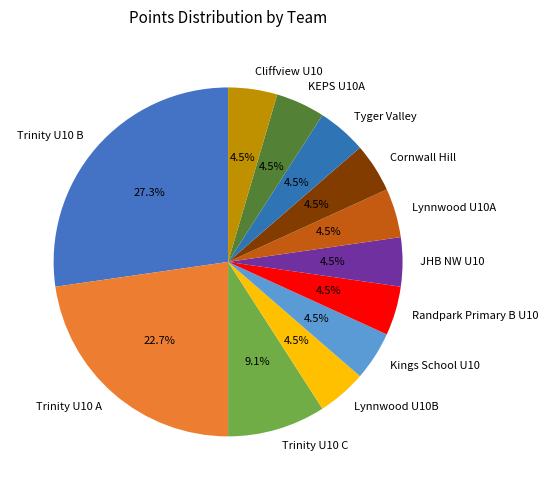

How many segments does this pie chart have?

12